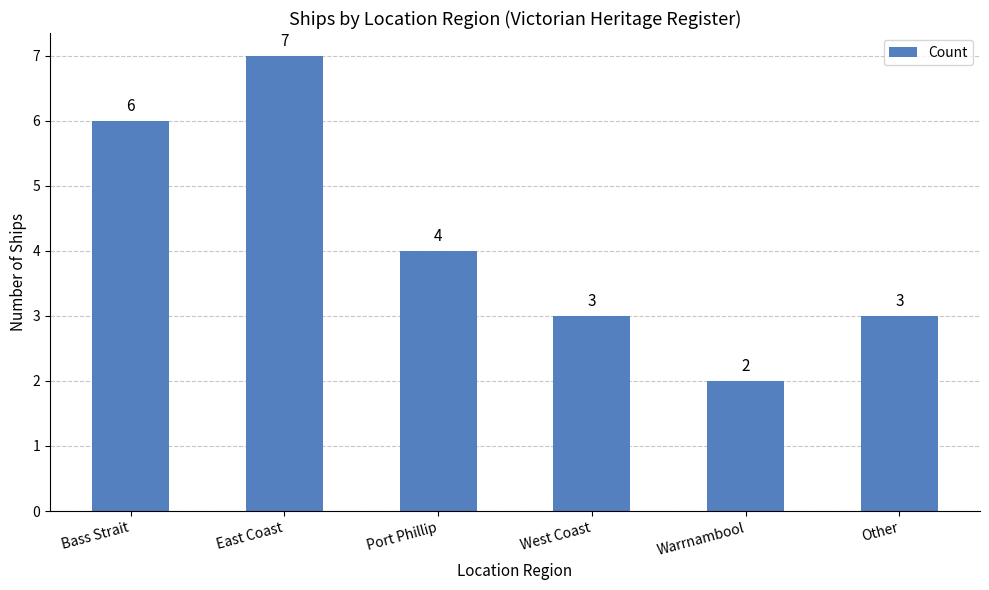

Count the number of categories in the chart.

6